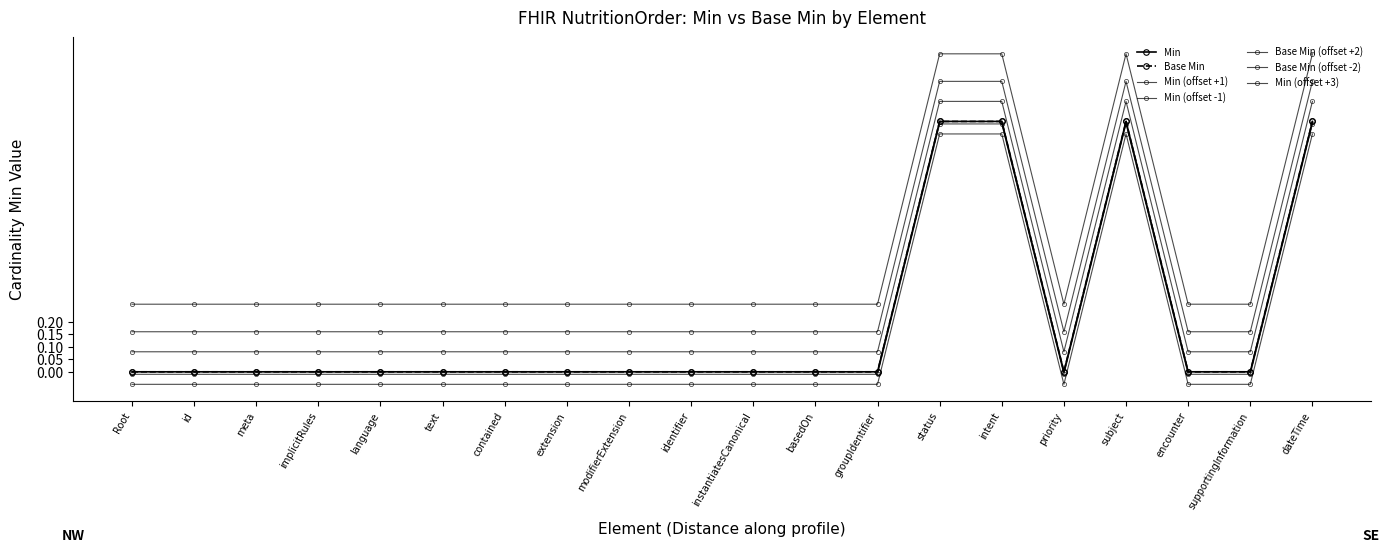

What is the label of the 7th point from the right?

NutritionOrder.status